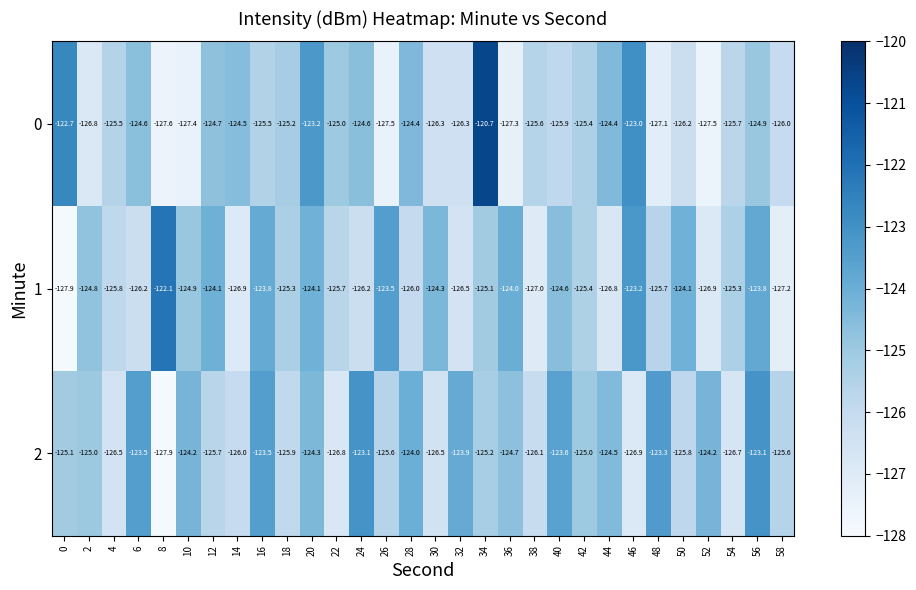

Which series has the largest total across all categories?

2